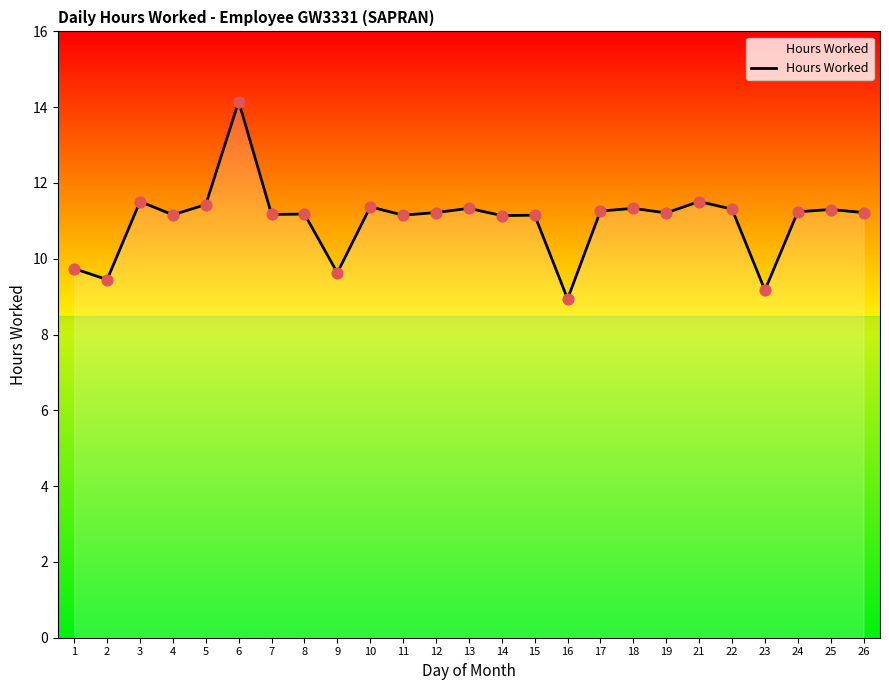

Between 24 and 1, which is larger?

24